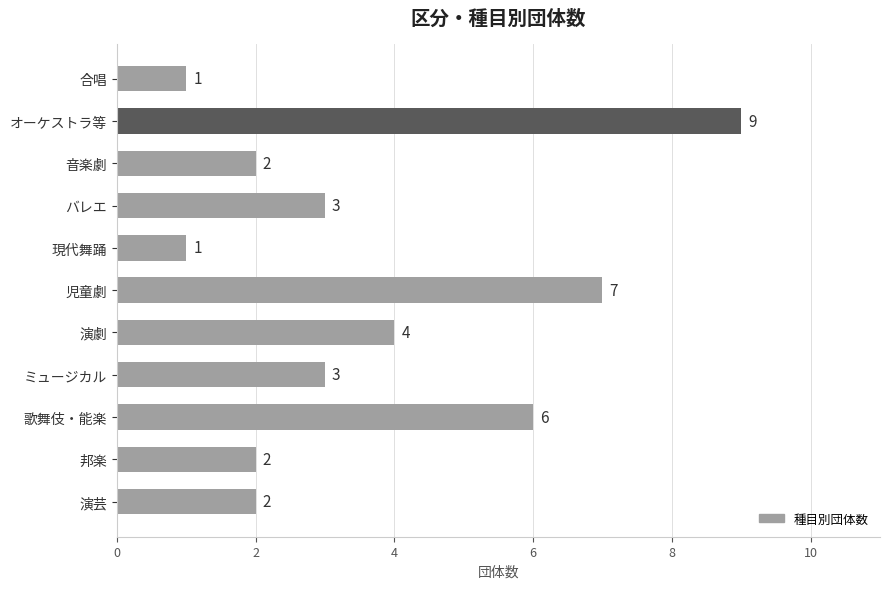

Where is the data nearest to the value 5?

演劇